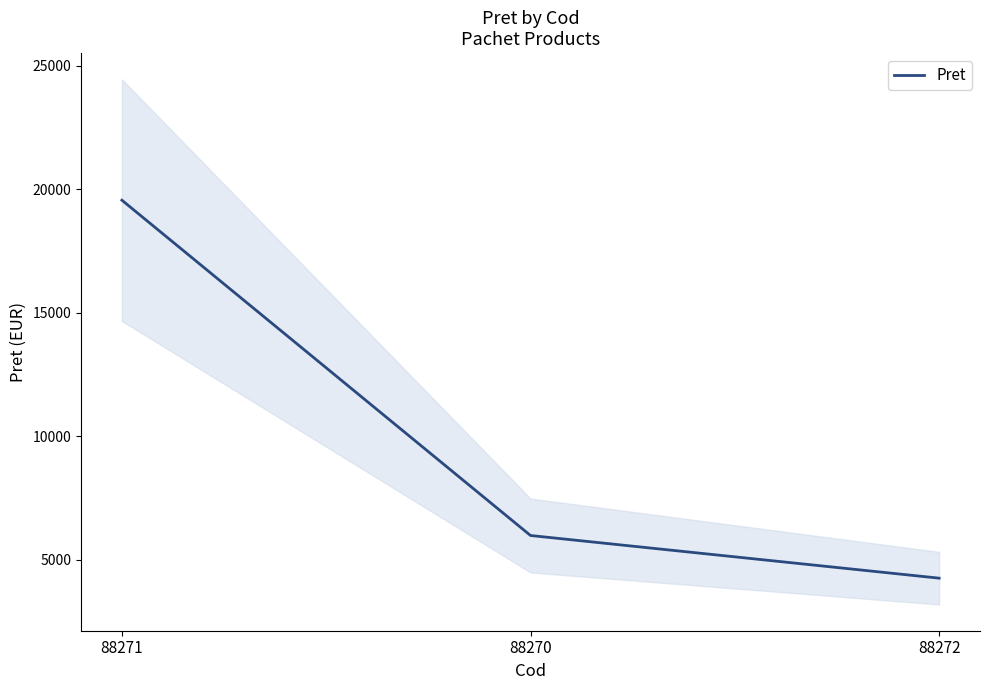

At which category does the chart reach its minimum across all series?

88272